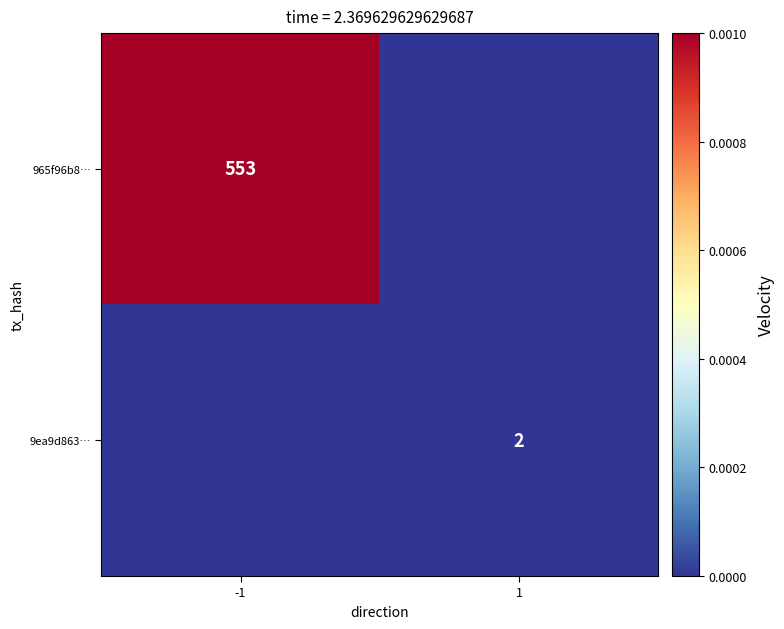

The 965f96b8… series shows 0.0 at -1. True or false?

False